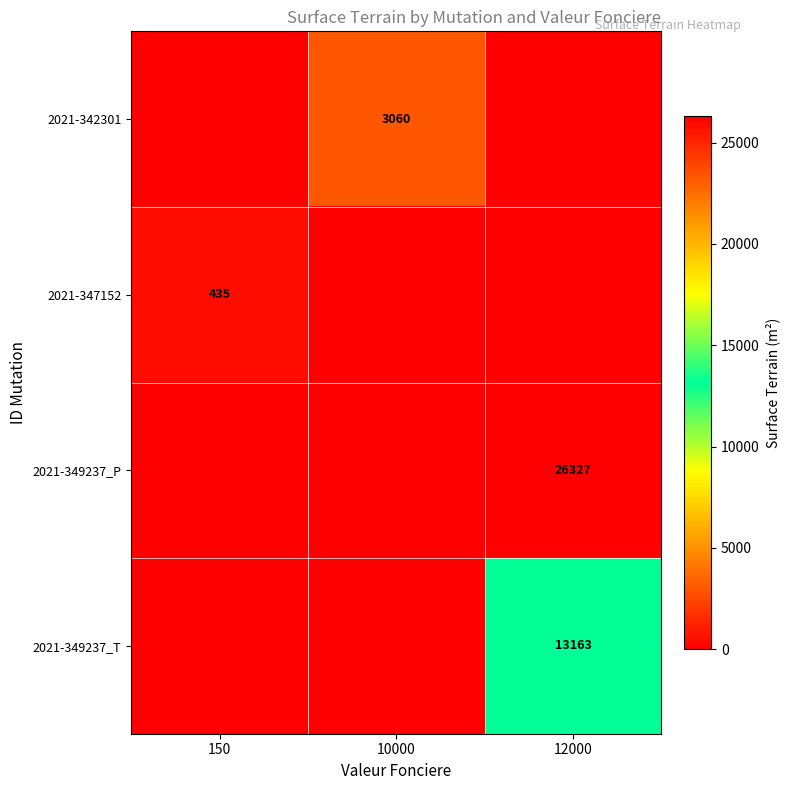

Is it true that 2021-342301 equals 1485 at 10000?

False